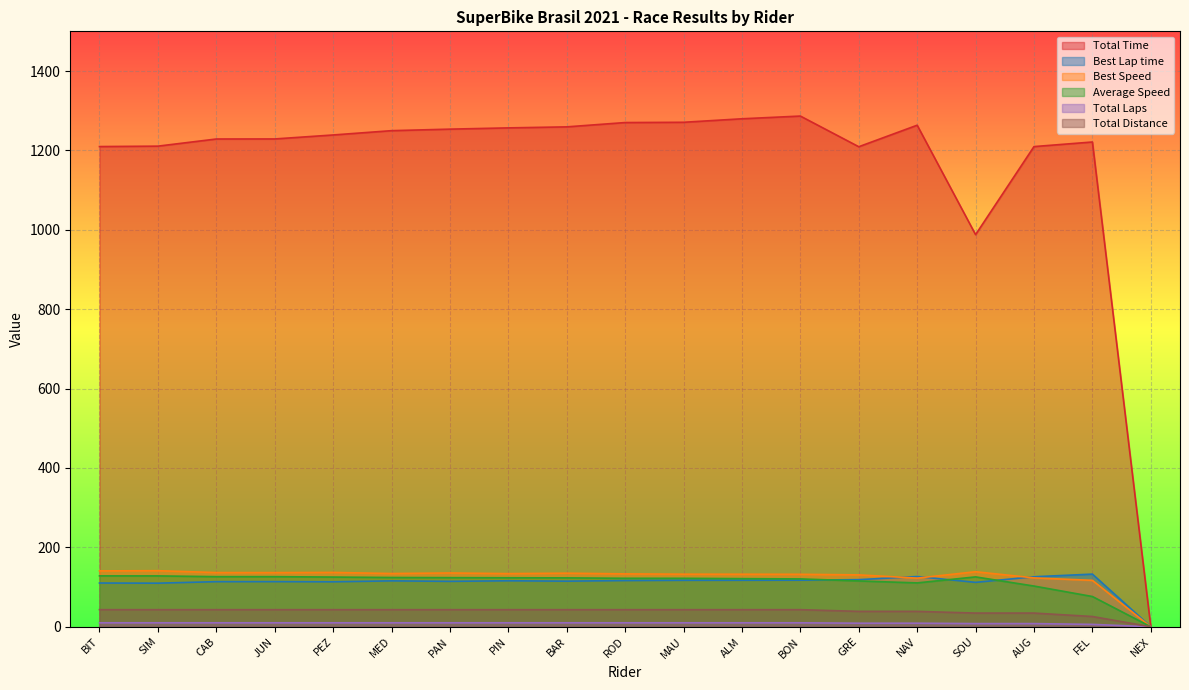

How many times do Best Speed and Best Lap time cross each other?

3